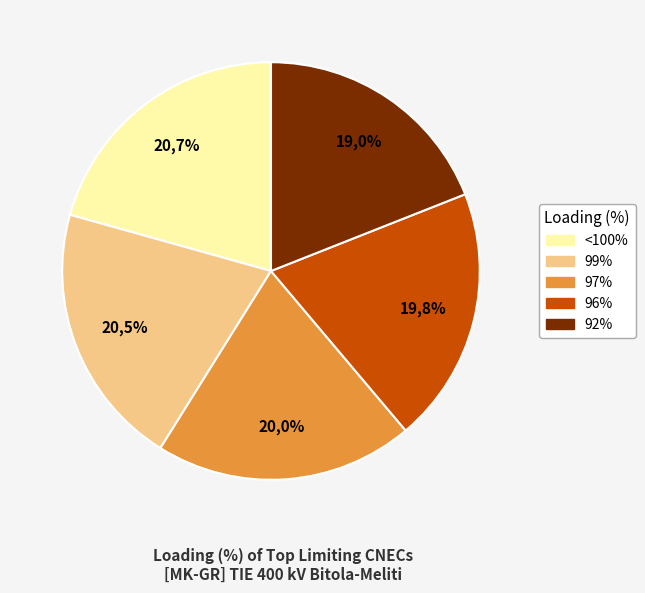

Is there any slice that represents more than half of the pie?

No